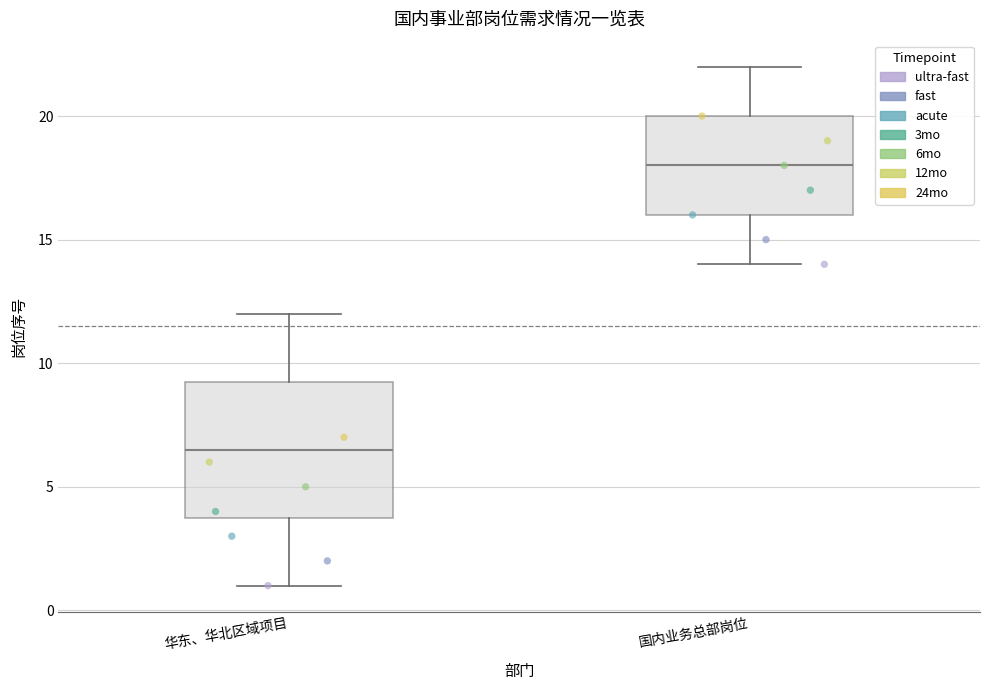

Comparing the boxes themselves (not the whiskers), which one is the tallest?

华东、华北区域项目